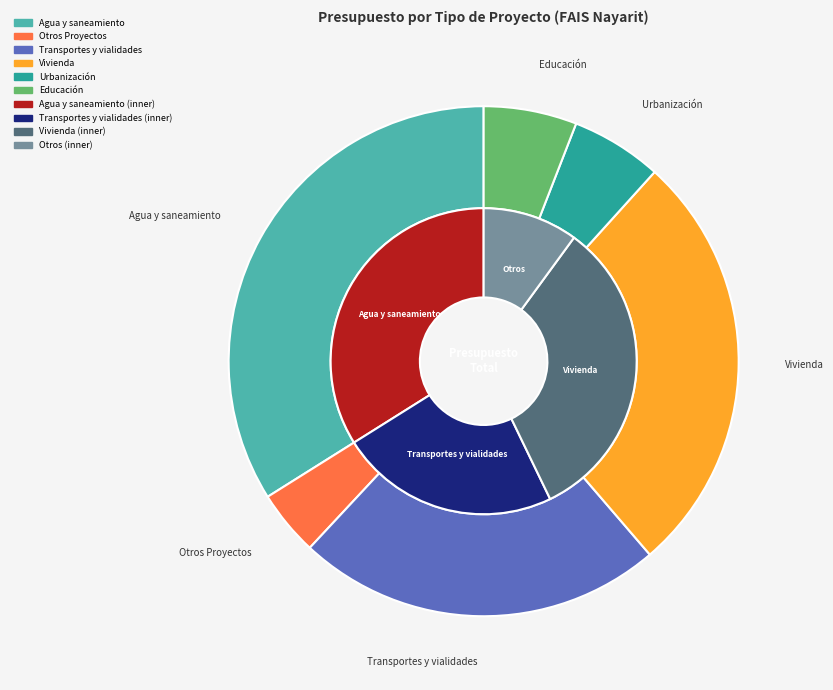

Which slice is the smallest?

Otros